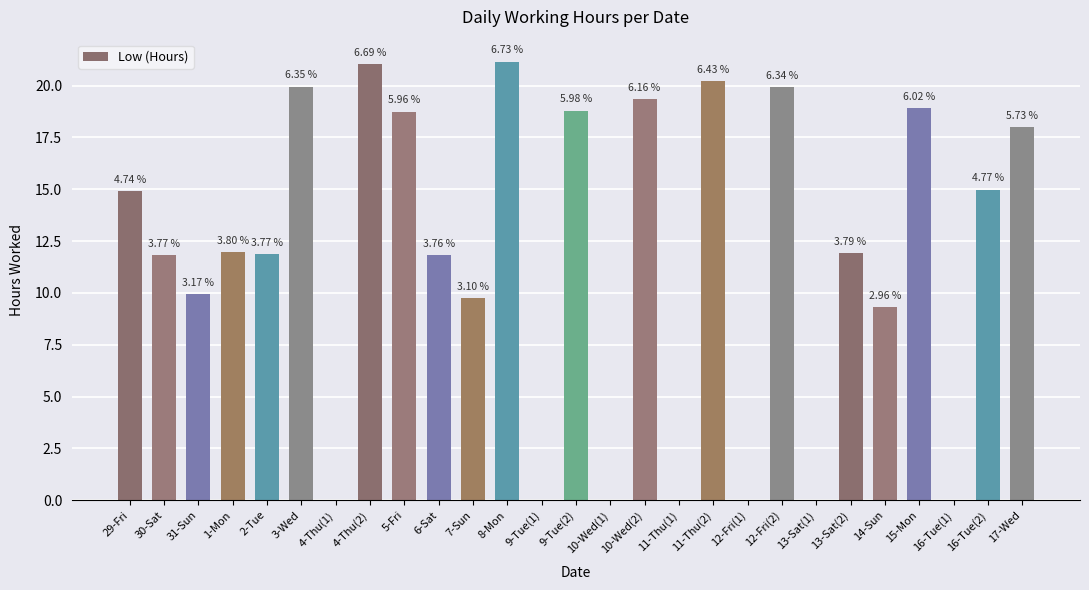

What is the change in value from 10-Wed(1) to 13-Sat(2)?

+11.9